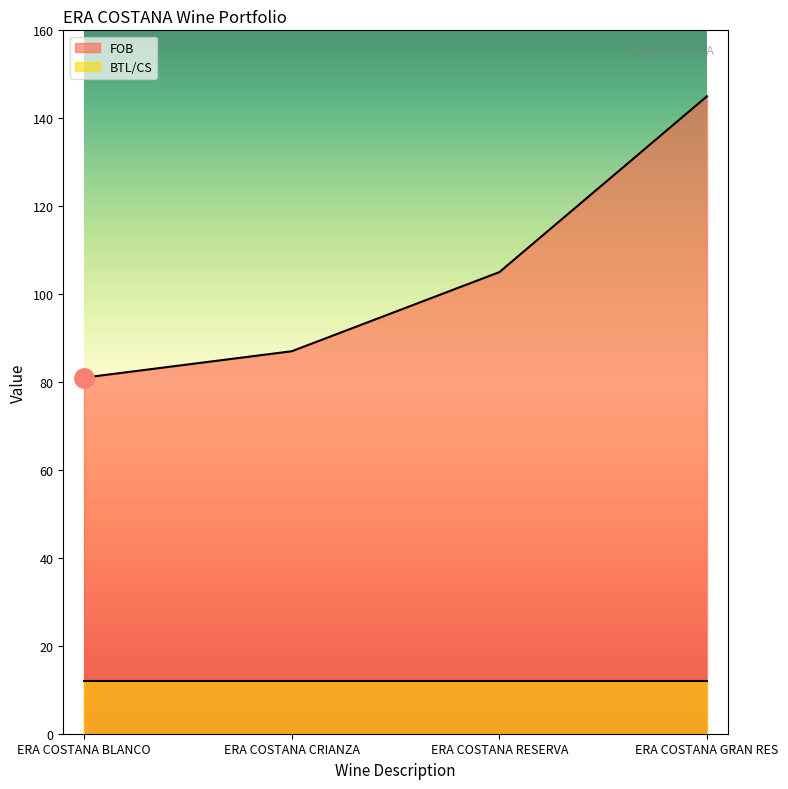

Does the chart display data point markers on the line(s)?

No